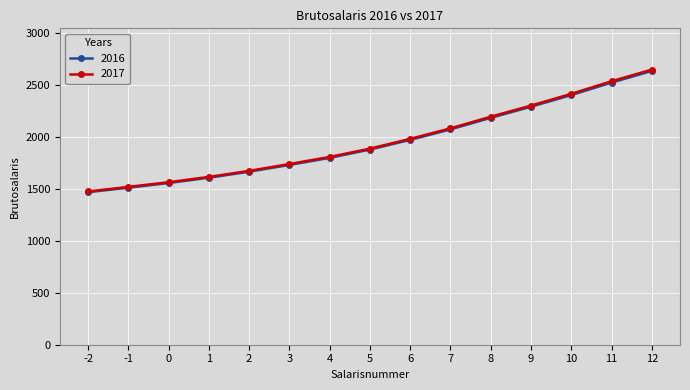

Which series has the widest spread of values?

2017